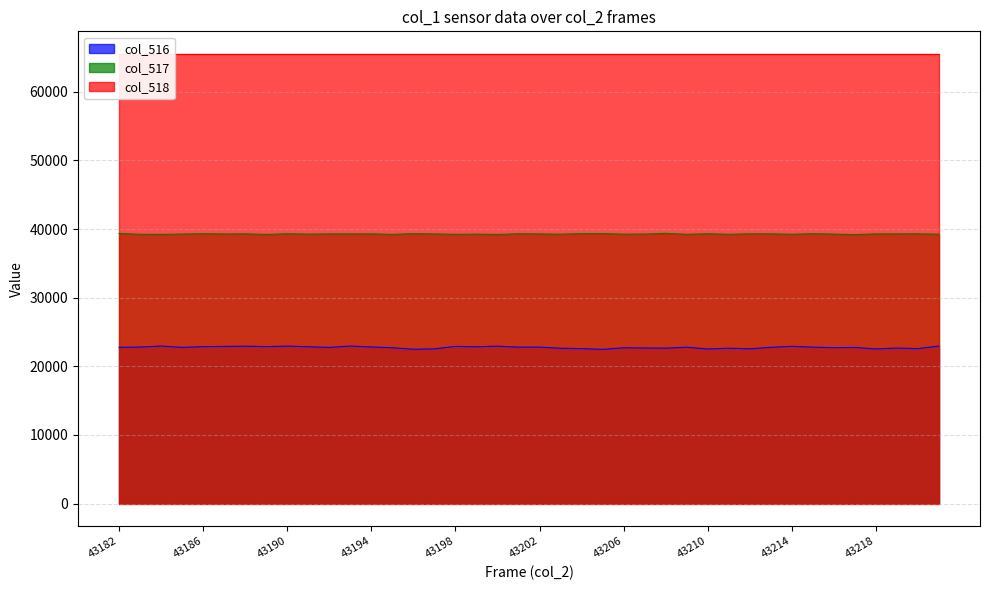

At which category is the sum across all series the highest?

43190